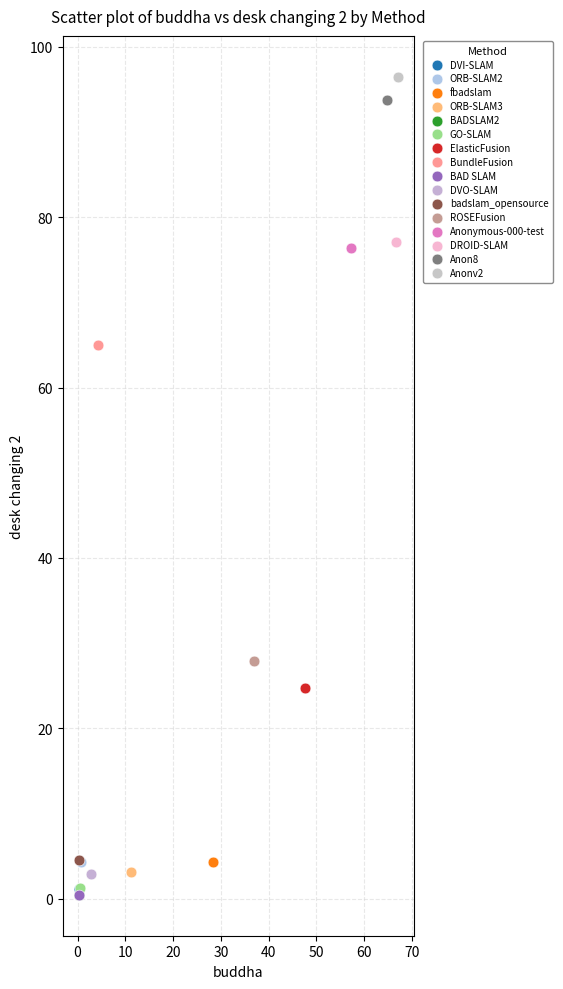

Which series contains the highest Y value?

Anonv2